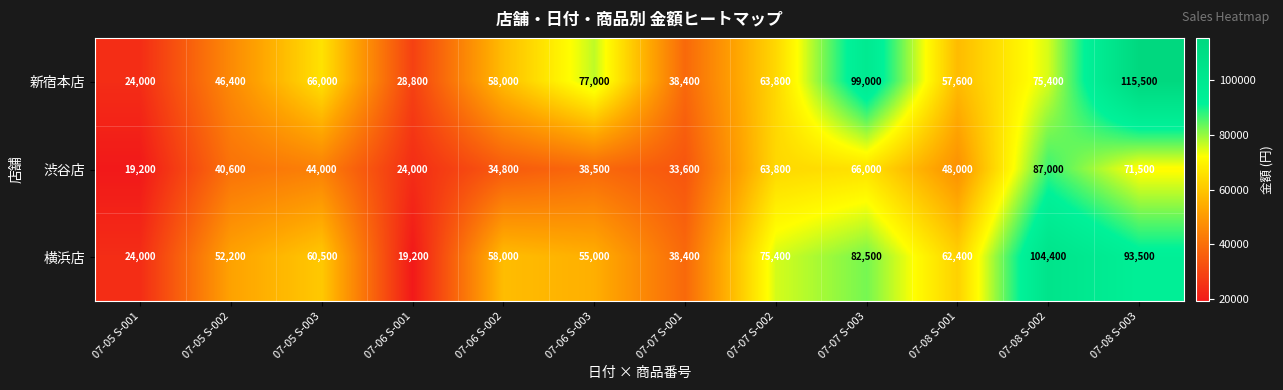

What is the difference between the second highest and minimum values in the 渋谷店 series?

52300